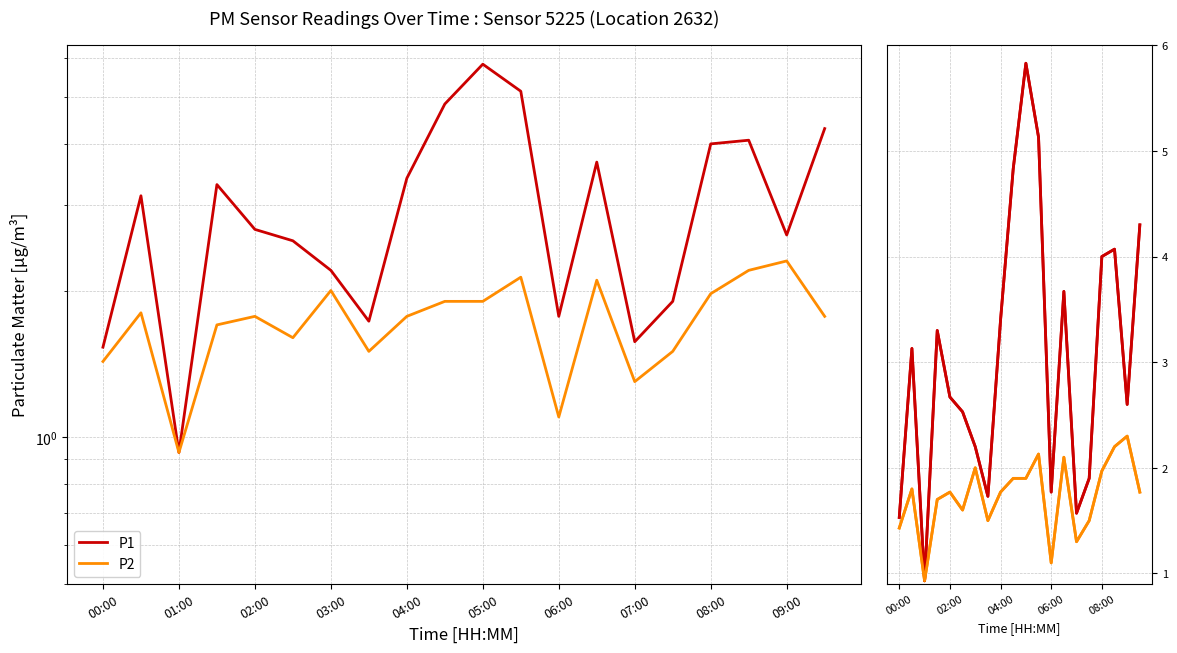

True or false: P1 and P2 intersect in this chart.

False